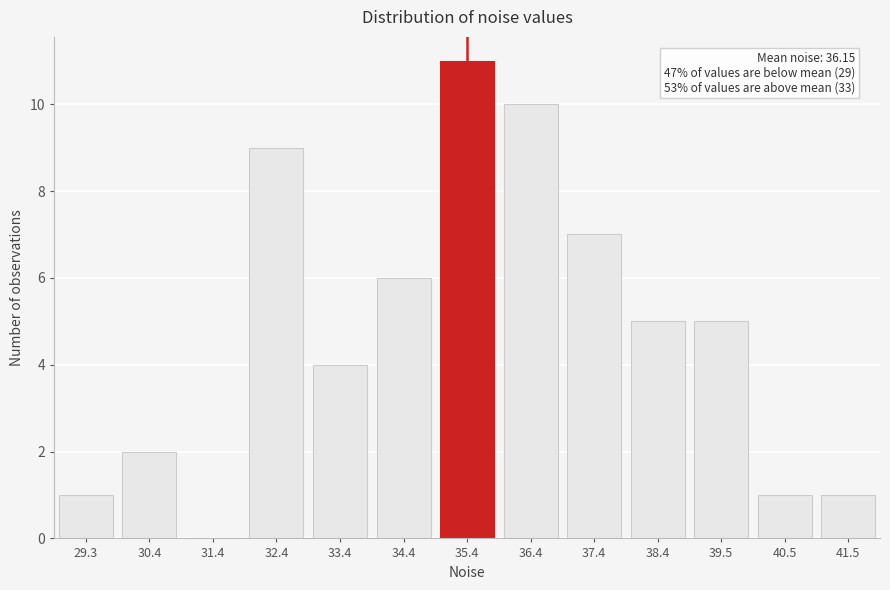

Reading right to left, what are all the values shown in this chart?

41.5=1	40.5=1	39.5=5	38.4=5	37.4=7	36.4=10	35.4=11	34.4=6	33.4=4	32.4=9	31.4=0	30.4=2	29.3=1